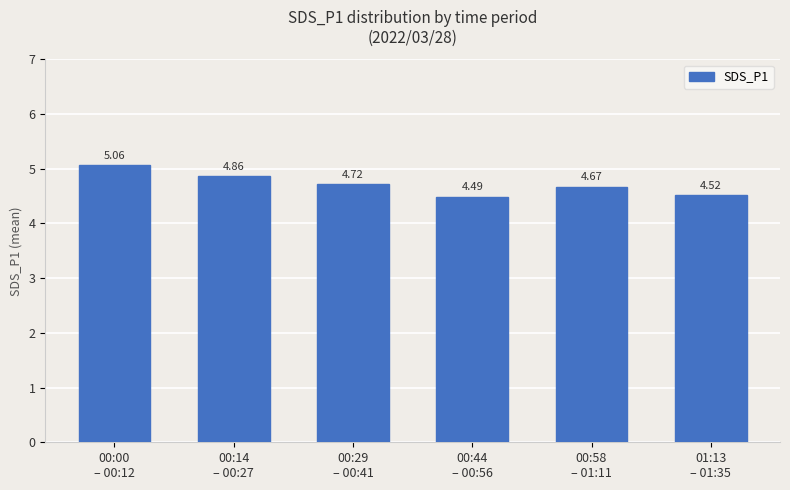

What is the difference between the maximum and second lowest values?

0.5